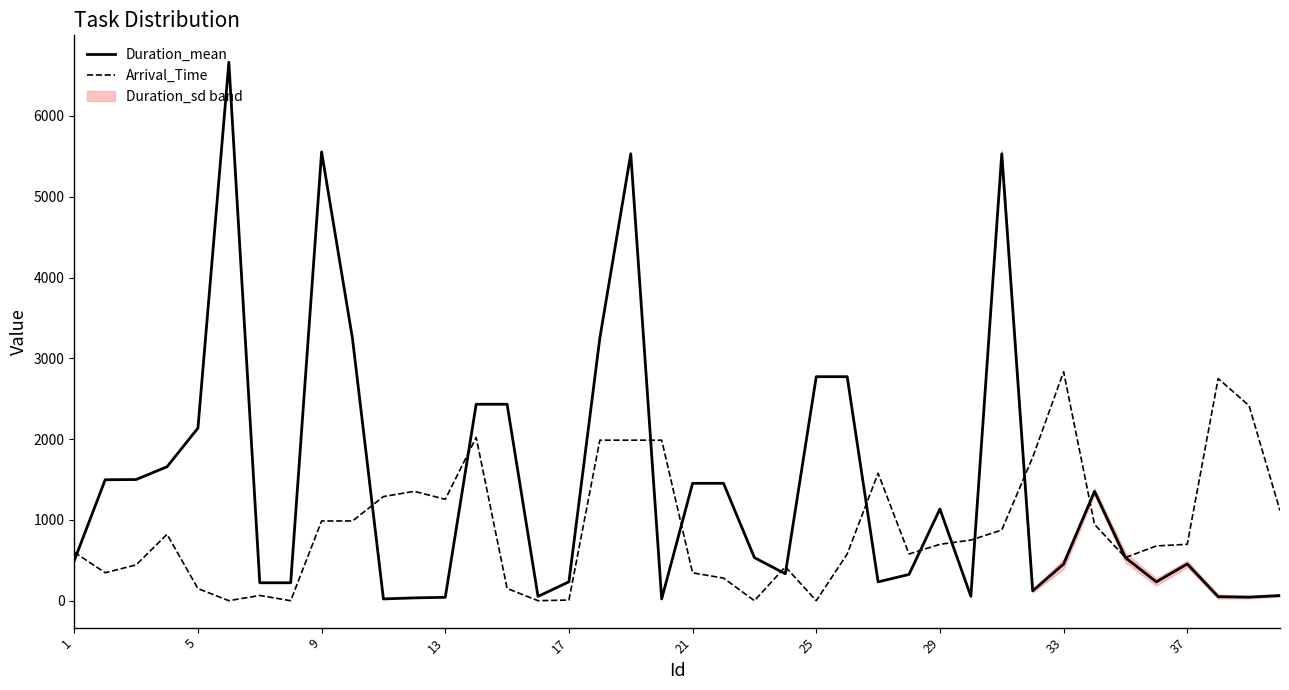

Which series has the largest total across all categories?

Duration_mean